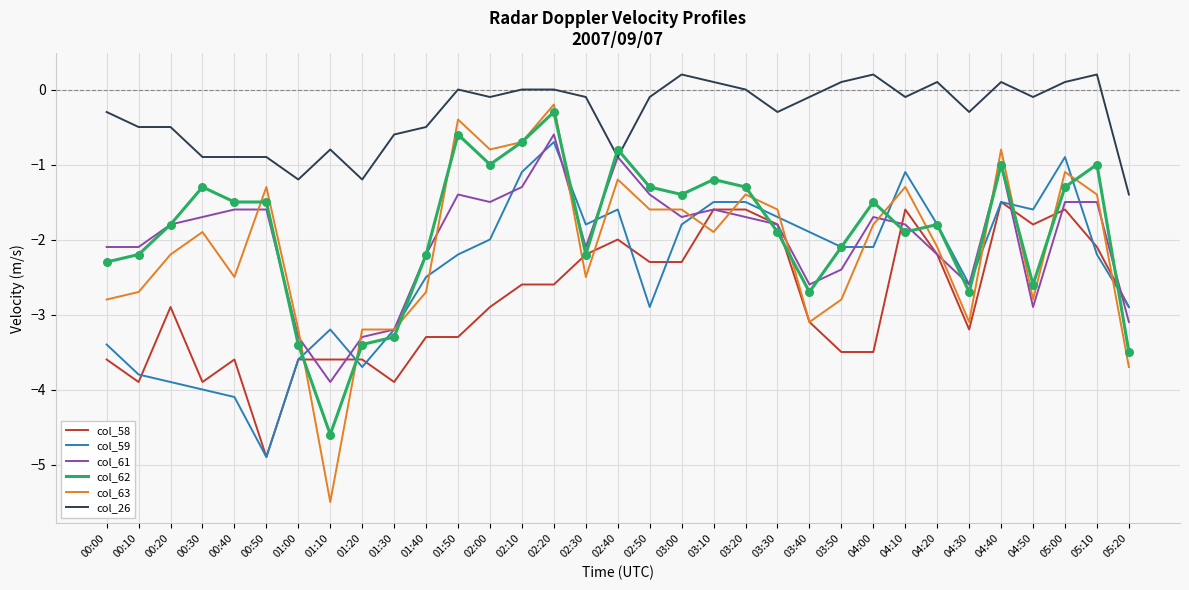

What is the difference between the highest and lowest values at 01:40?

2.8